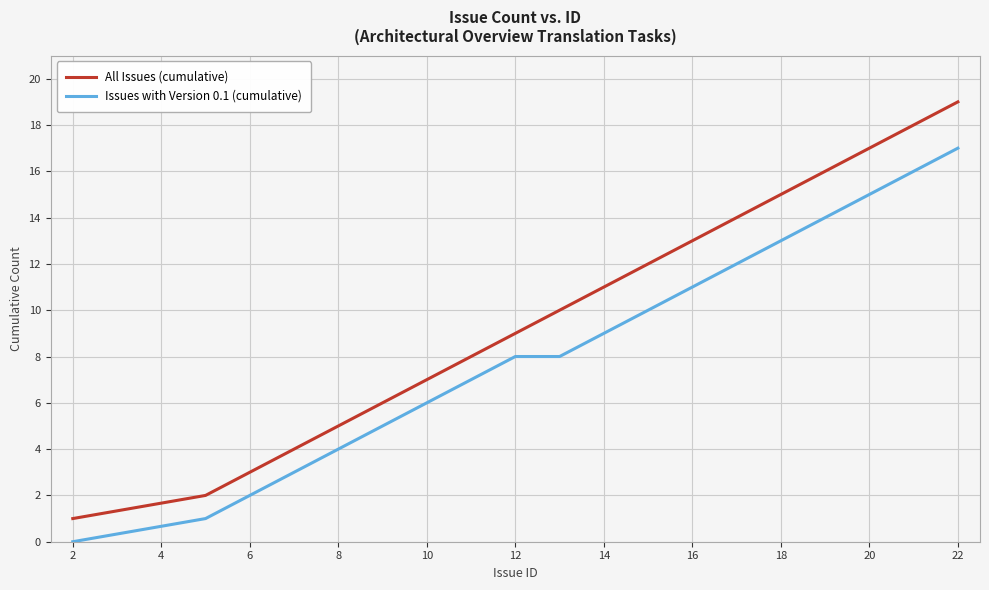

How many lines are shown in the chart?

2